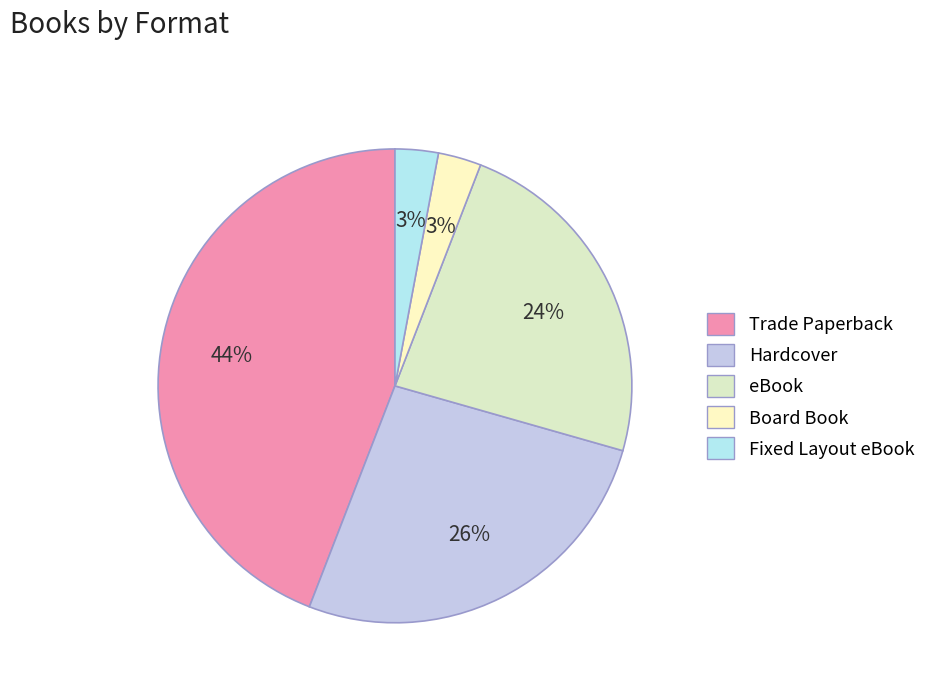

To the nearest percent, what portion does eBook represent?

24%